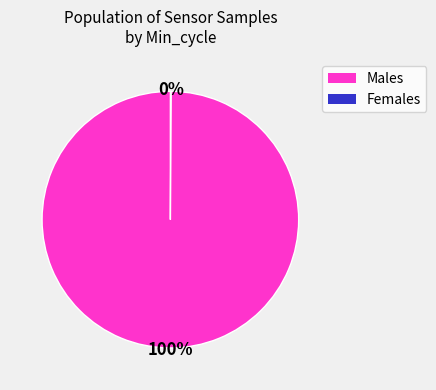

To the nearest percent, what is the average slice percentage?

50%